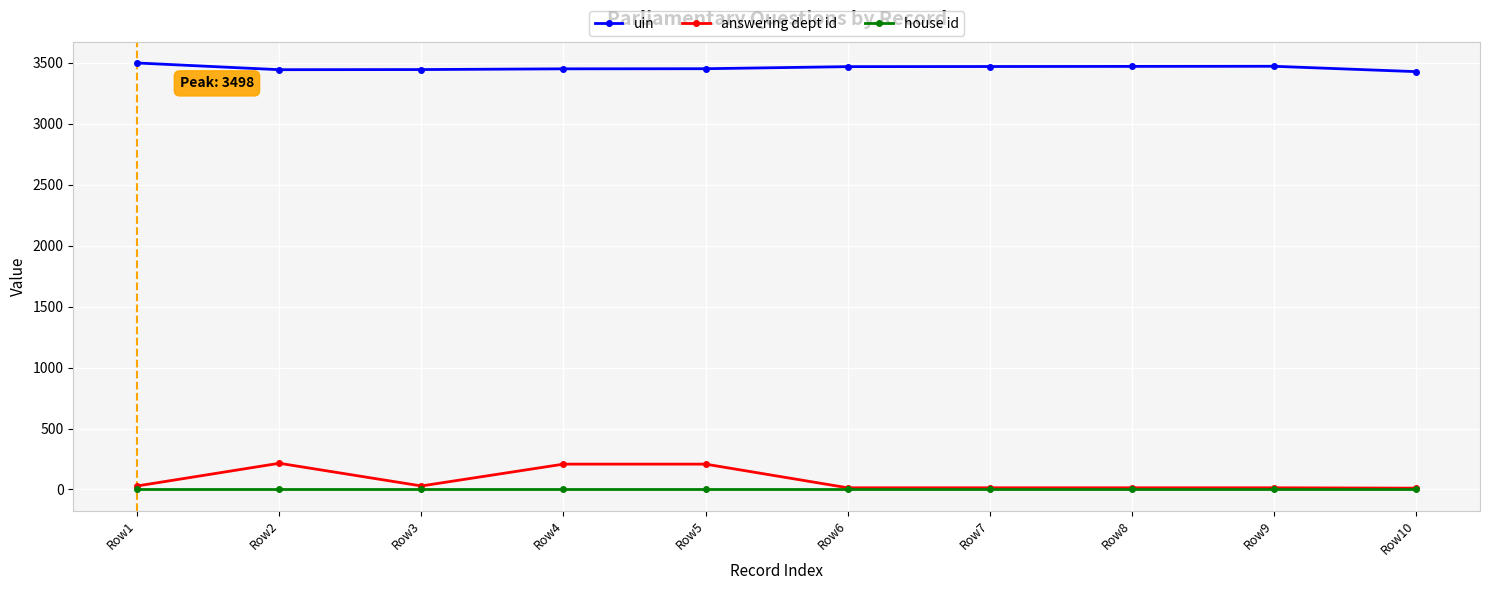

True or false: uin and house id intersect in this chart.

False